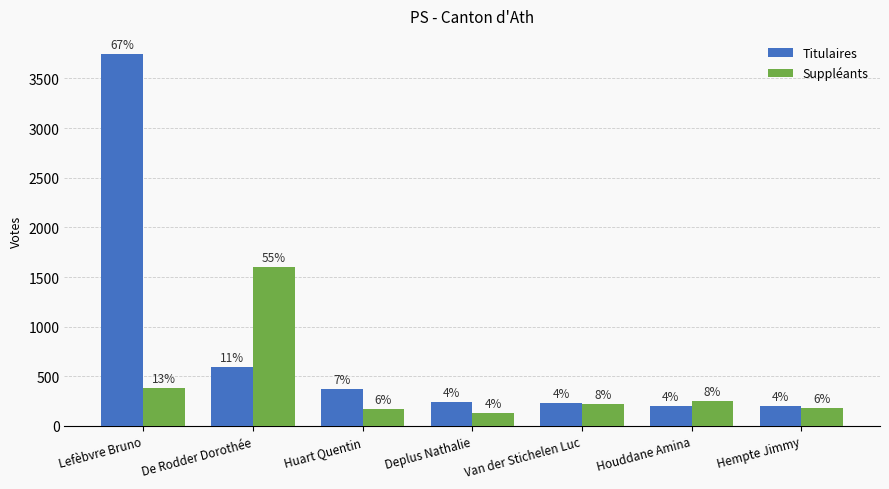

What are all the series names shown in the legend?

Titulaires, Suppléants